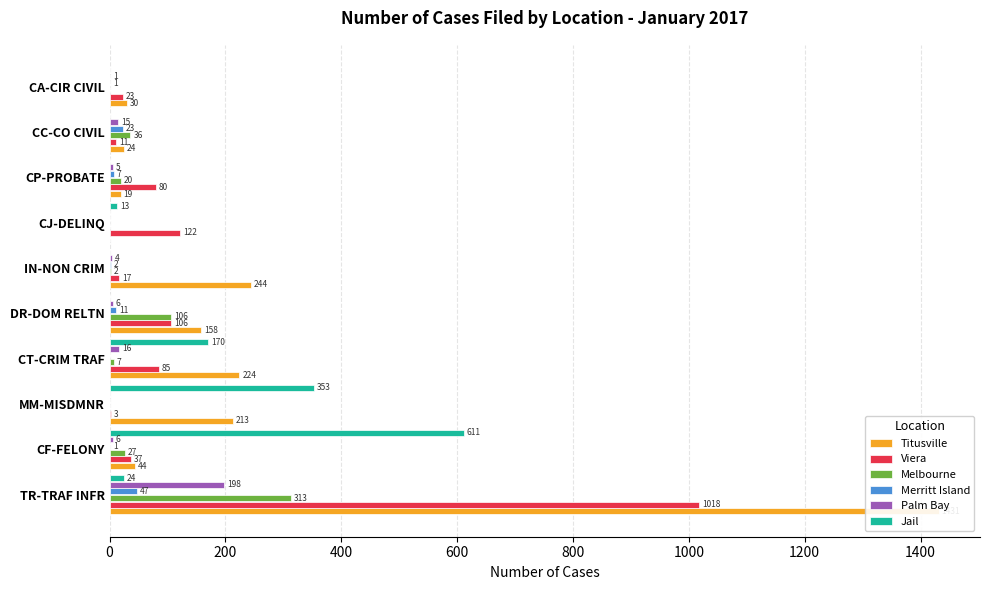

Is it true that Viera equals 25 at IN-NON CRIM?

False